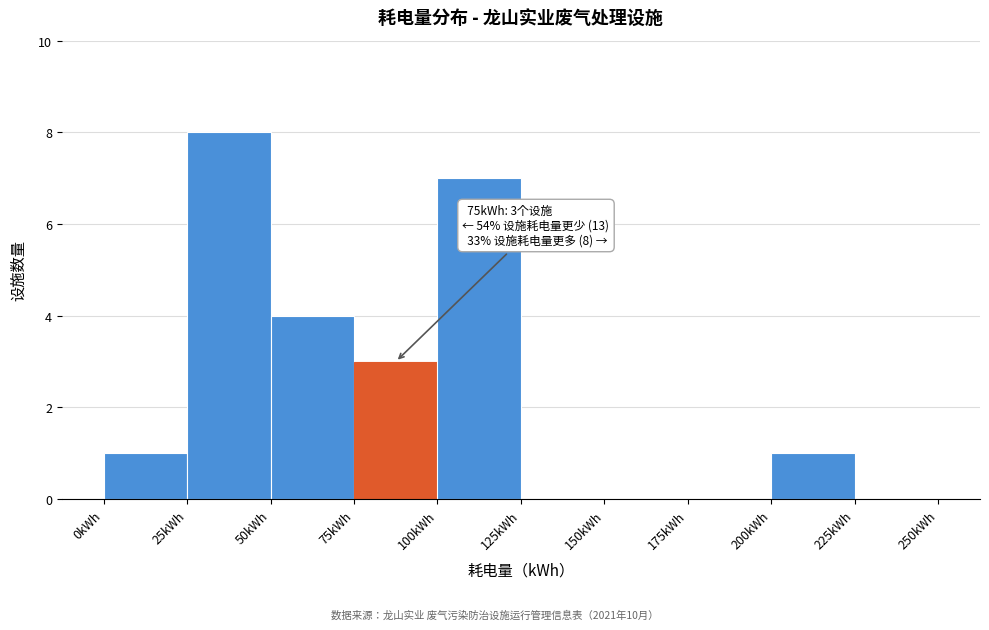

Over which range of the x-axis is the bar tallest?

25 to 50